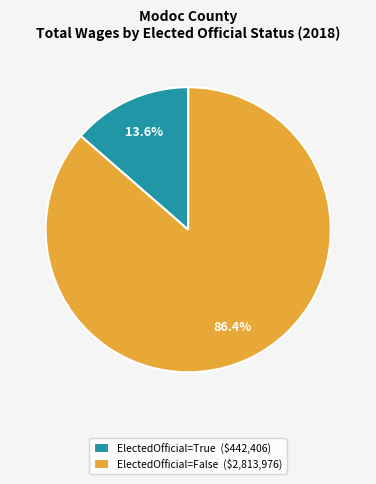

Which slice is the largest?

ElectedOfficial=False ($2,813,976)